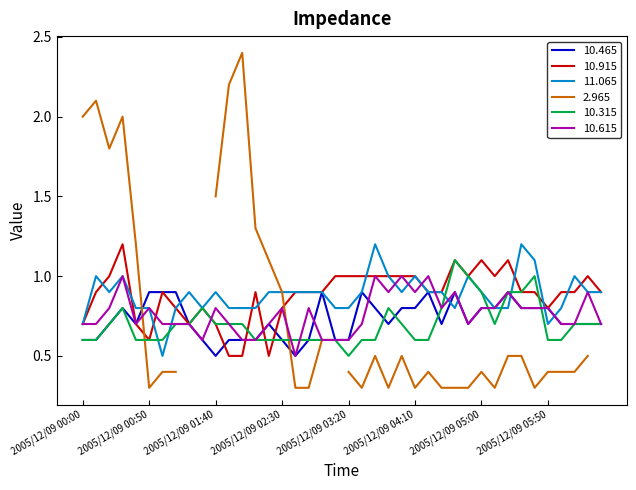

What is the label of the 12th point from the right?

2005/12/09 04:40